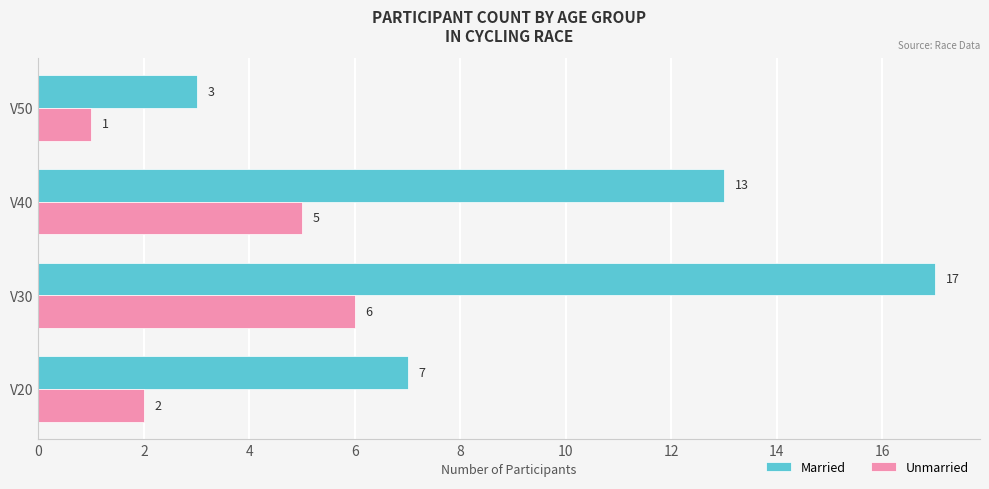

What is the sum of the Unmarried values at V40 and V30?

11